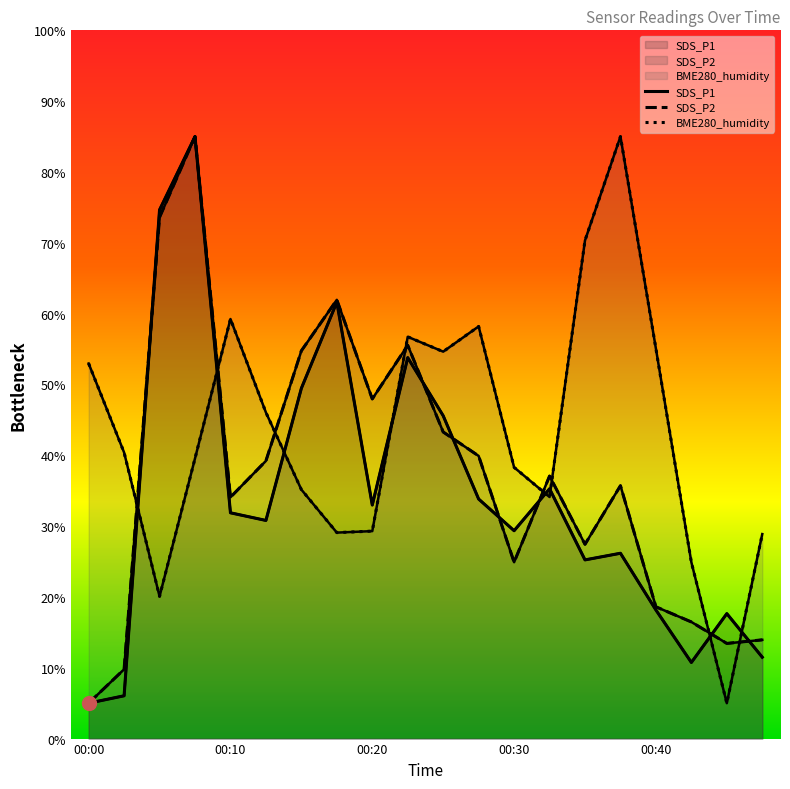

How many times do BME280_humidity and SDS_P2 cross each other?

8